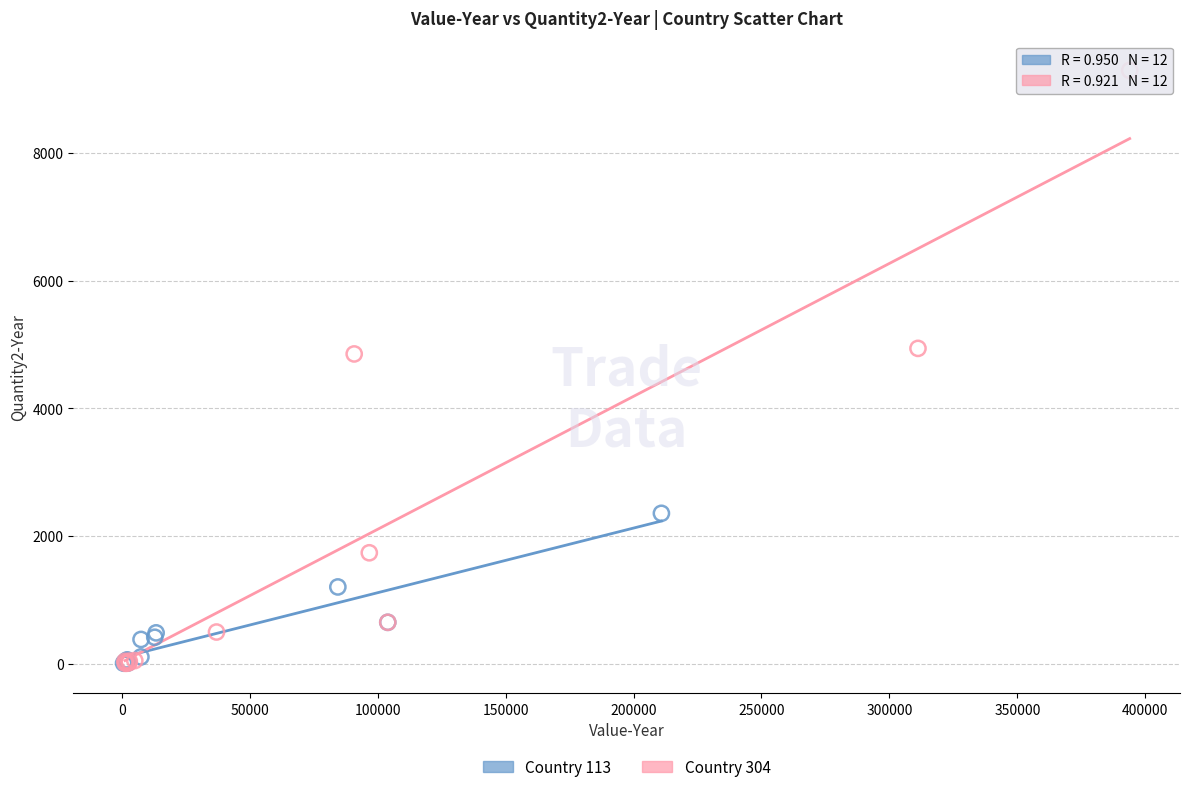

Which series contains the highest Y value?

Country 304